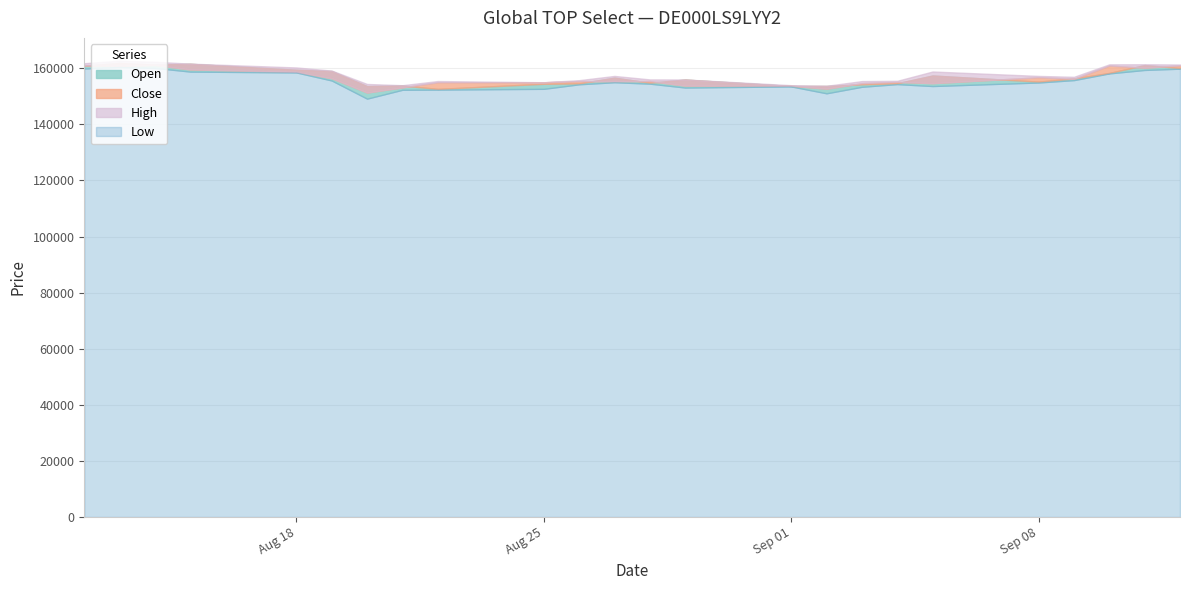

The value of Low at 02.09.2025 is 62171. True or false?

False